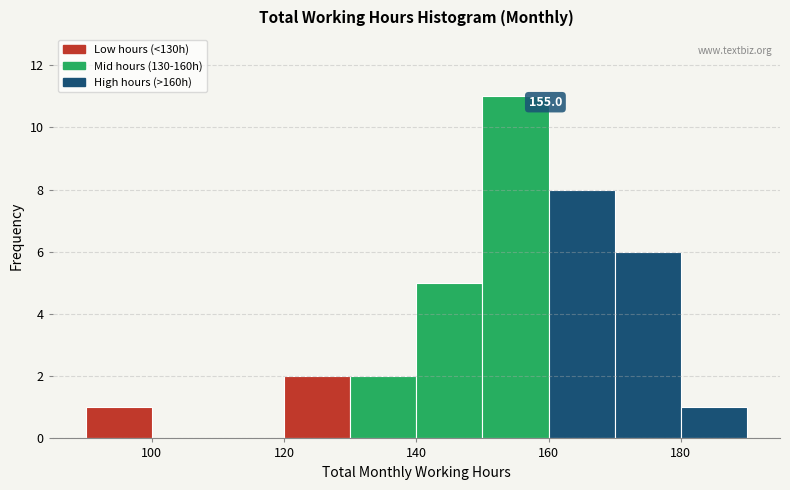

Which range on the x-axis has the tallest bar?

150 to 160